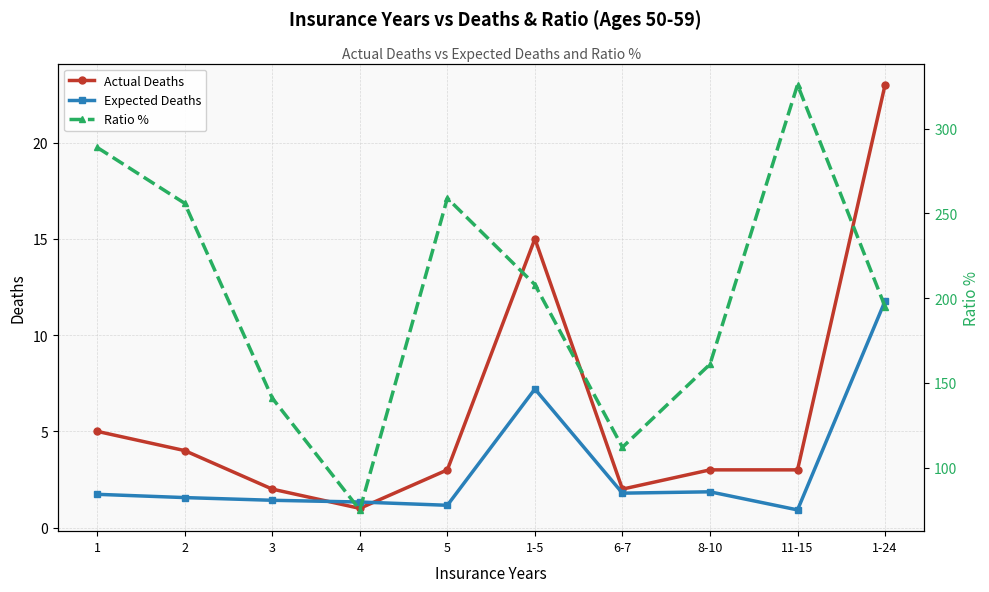

How many categories are shown in the chart?

10